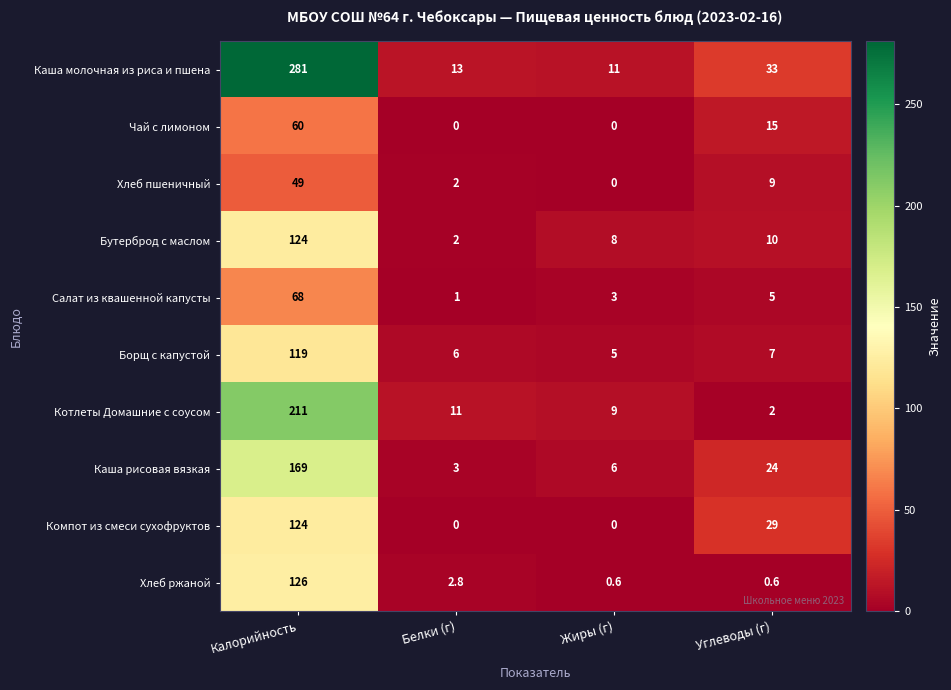

Is it true that Котлеты Домашние с соусом equals 5.9 at Белки (г)?

False